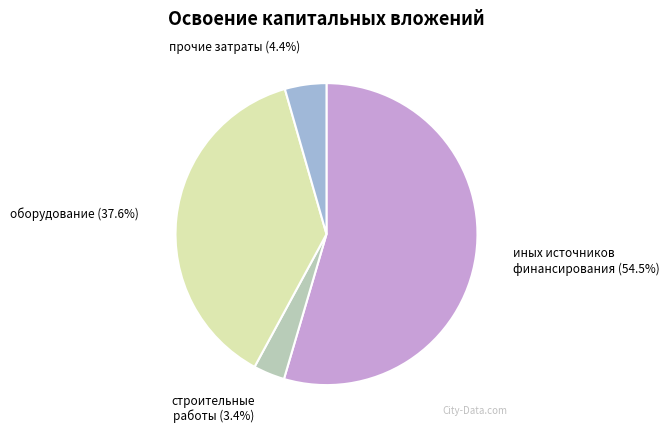

Does иных источников финансирования represent more than half of the total?

Yes